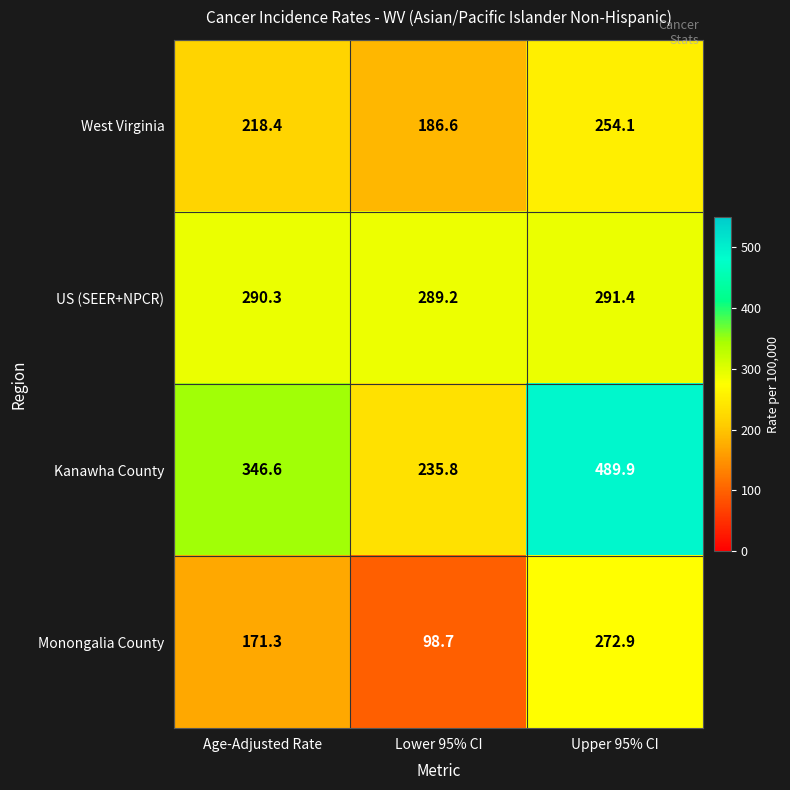

What is the sum of the Monongalia County values at Upper 95% CI and Age-Adjusted Rate?

444.2